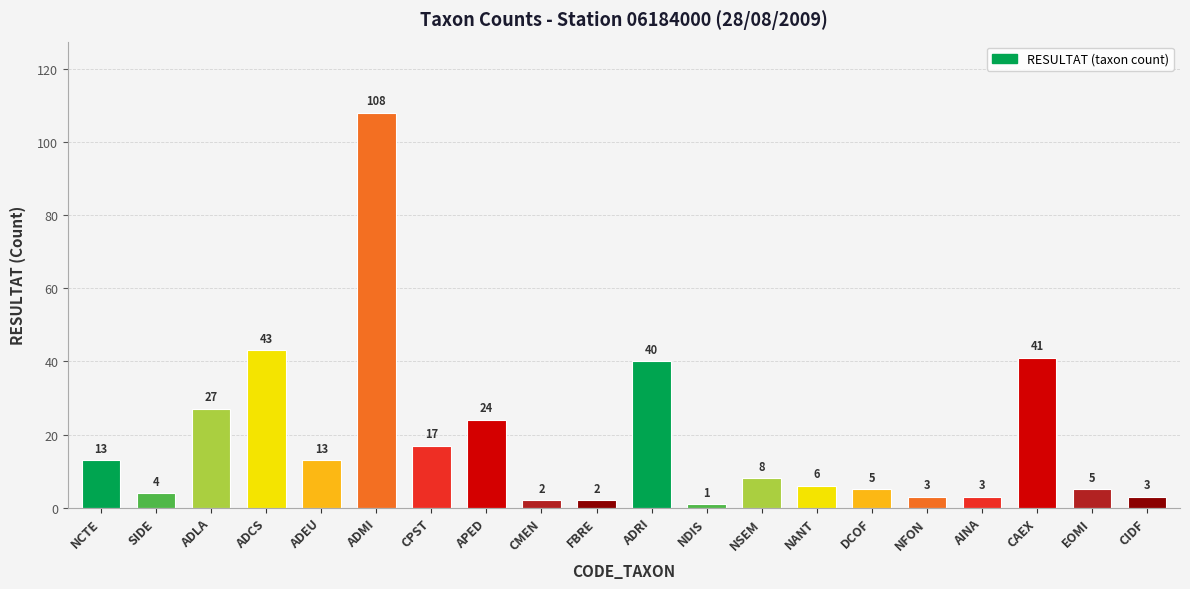

What is the sum of all values?

368